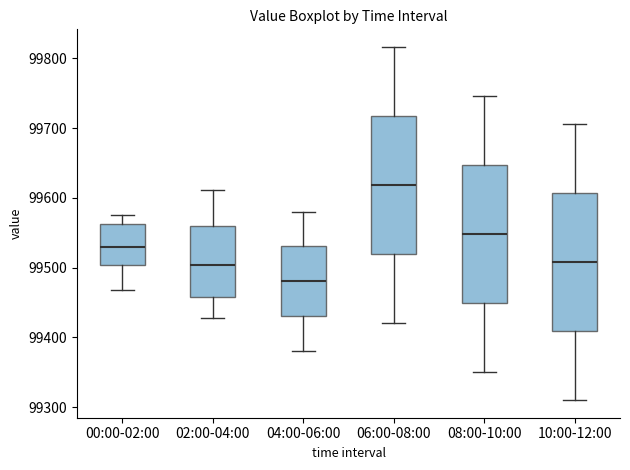

Reading left to right, transcribe this box plot: for each box, give where its median line is, the range the box spans, and where its two whiskers end, as read against the y-axis. The values are not printed on the chart, so give them approximately, as read against the axis.

00:00-02:00: median 99530, box 99500 to 99560, whiskers 99470 to 99570
02:00-04:00: median 99500, box 99460 to 99560, whiskers 99430 to 99610
04:00-06:00: median 99480, box 99430 to 99530, whiskers 99380 to 99580
06:00-08:00: median 99620, box 99520 to 99720, whiskers 99420 to 99820
08:00-10:00: median 99550, box 99450 to 99650, whiskers 99350 to 99750
10:00-12:00: median 99510, box 99410 to 99610, whiskers 99310 to 99710